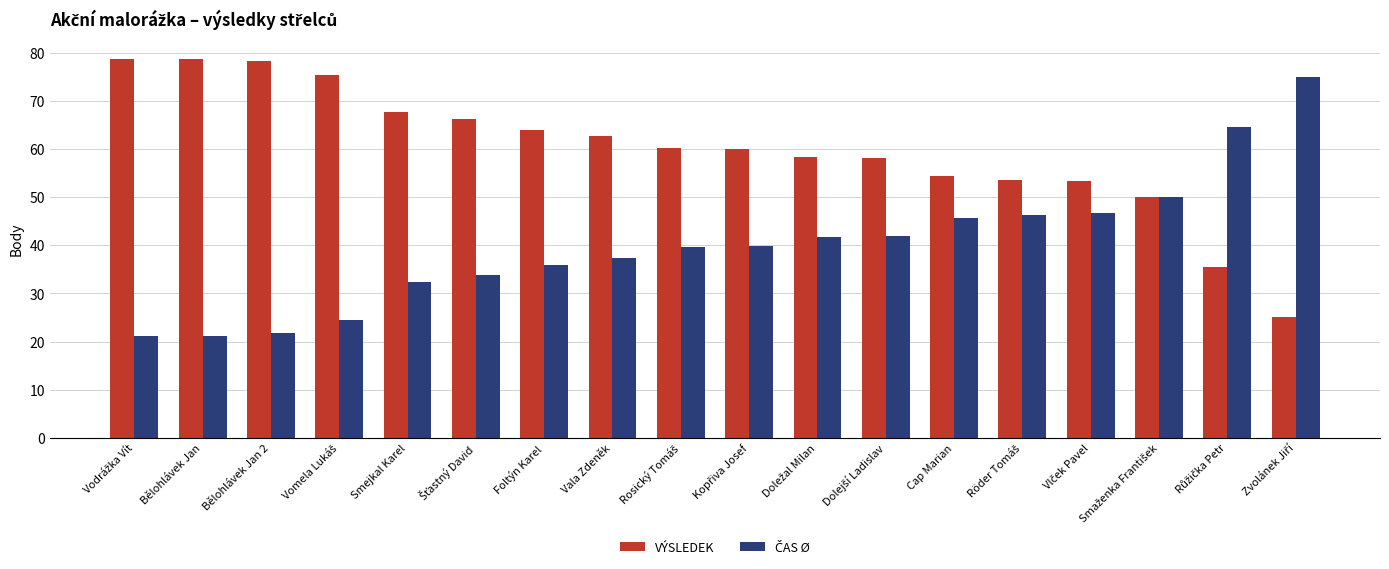

What is the greatest value displayed?

78.8